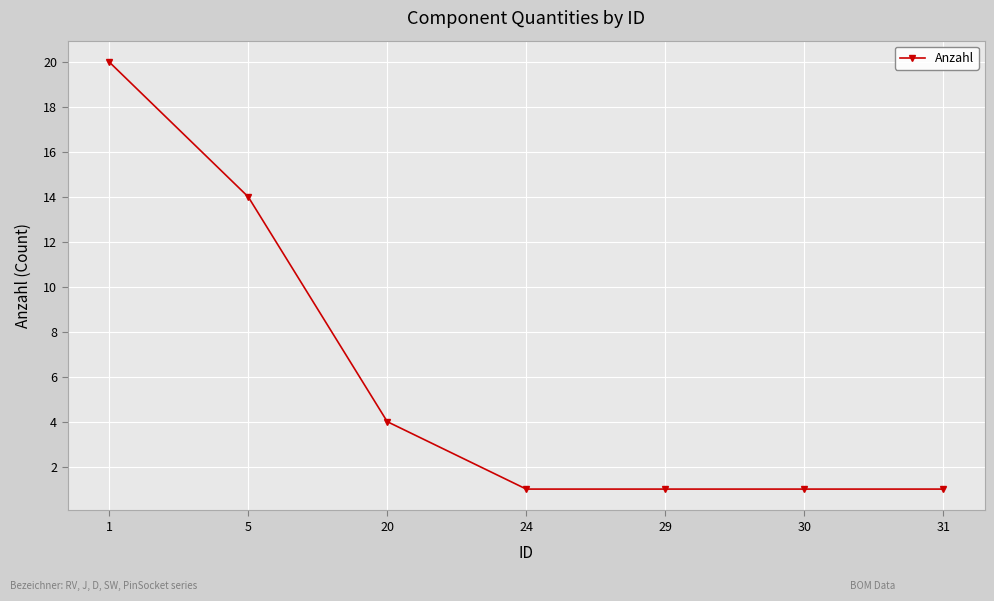

Reading left to right, transcribe all the data shown in this chart.

1=20	5=14	20=4	24=1	29=1	30=1	31=1